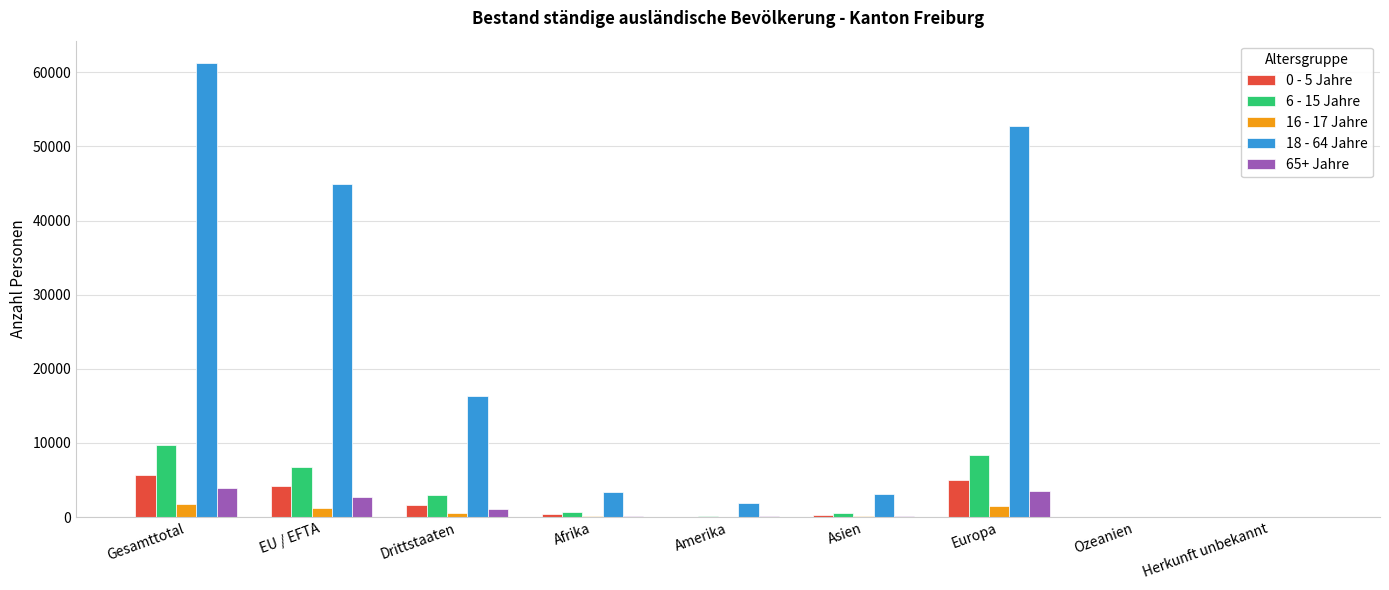

Count the number of data series in this chart.

5